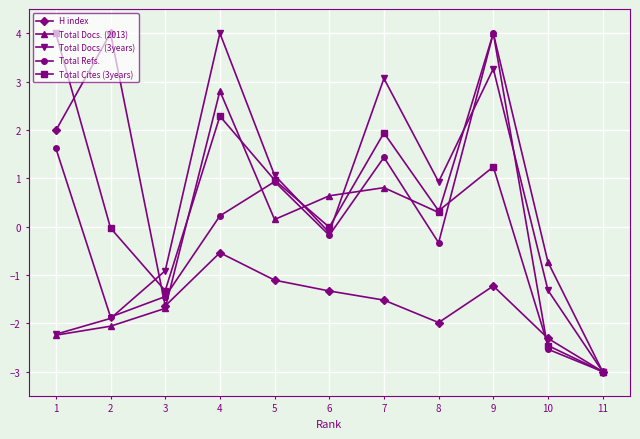

Where do H index and Total Cites (3years) first cross each other?

1 and 2